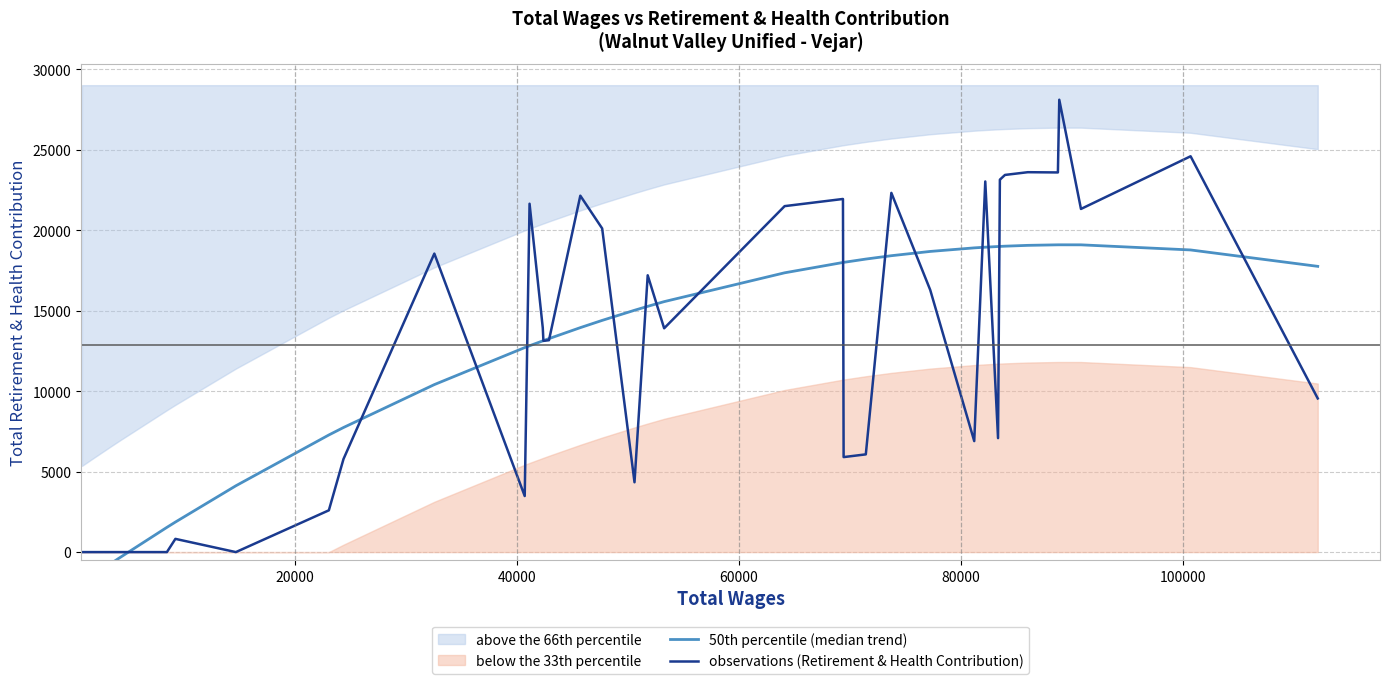

What is the value of the observations (Retirement & Health Contribution) point at the 19th from the left?

4340.0